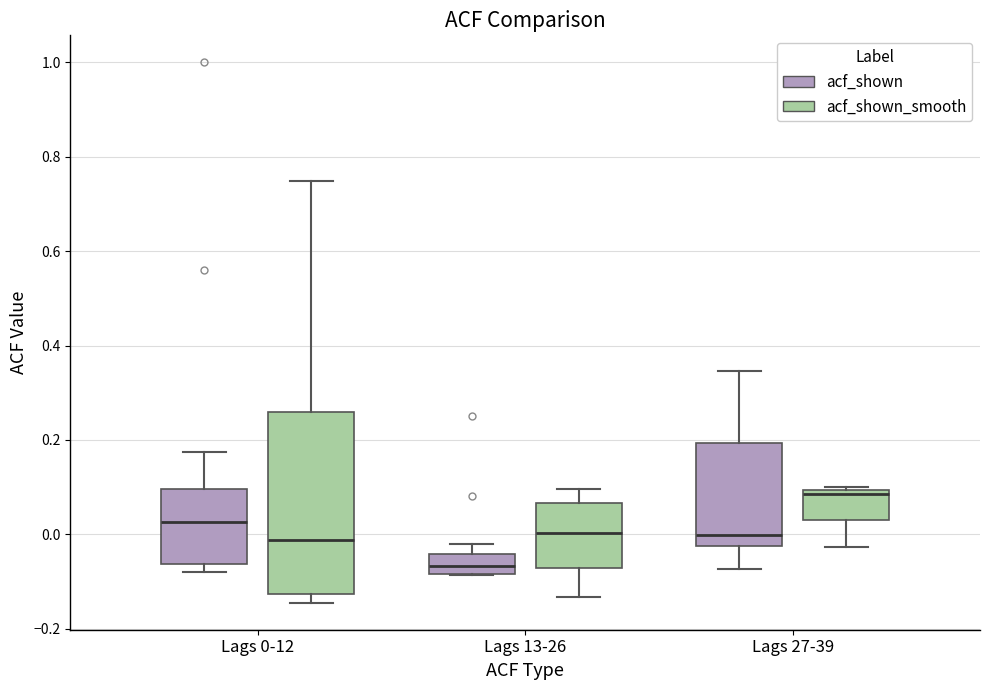

Reading left to right, transcribe this box plot: for each box, give where its median line is, the range the box spans, and where its two whiskers end, as read against the y-axis. The values are not printed on the chart, so give them approximately, as read against the axis.

Lags 0-12 (acf_shown): median 0.02, box -0.06 to 0.10, whiskers -0.08 to 0.18
Lags 0-12 (acf_shown_smooth): median -0.02, box -0.12 to 0.26, whiskers -0.14 to 0.74
Lags 13-26 (acf_shown): median -0.06, box -0.08 to -0.04, whiskers -0.08 to -0.02
Lags 13-26 (acf_shown_smooth): median 0.00, box -0.08 to 0.06, whiskers -0.14 to 0.10
Lags 27-39 (acf_shown): median 0.00, box -0.02 to 0.20, whiskers -0.08 to 0.34
Lags 27-39 (acf_shown_smooth): median 0.08, box 0.04 to 0.10, whiskers -0.02 to 0.10 (just above the box's upper edge)